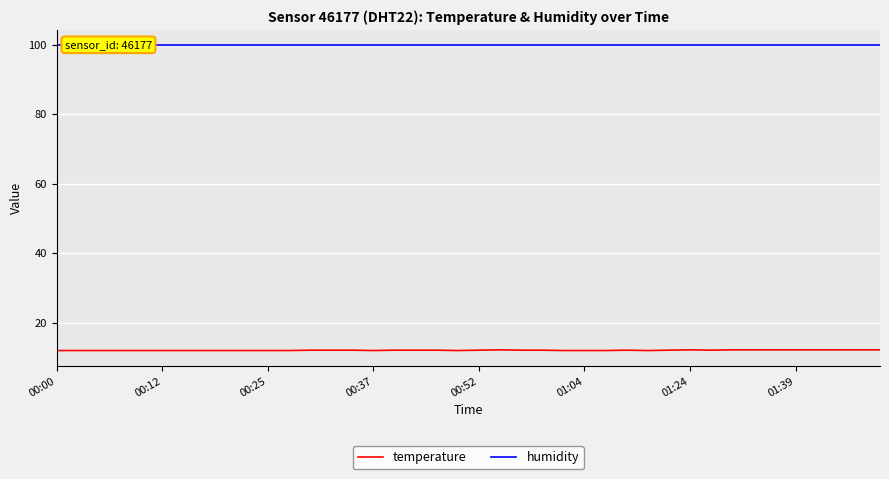

True or false: humidity and temperature intersect in this chart.

False